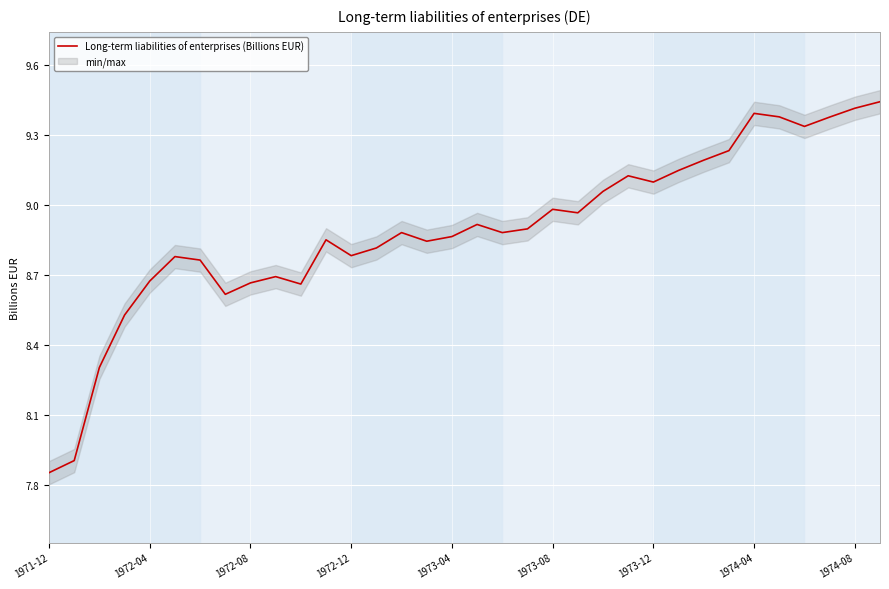

True or false: Long-term liabilities of enterprises (Billions EUR) has a value of 14.6 at 1973-12.

False